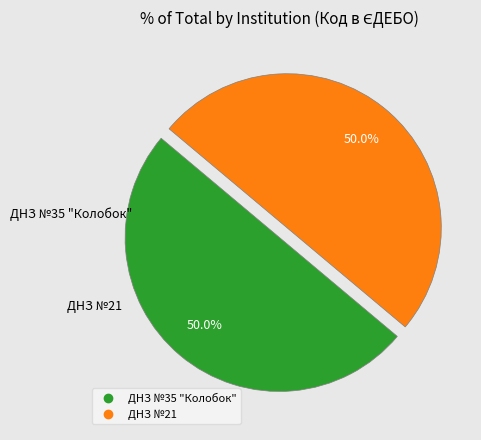

The ДНЗ №35 "Колобок" slice represents 50% of the pie. True or false?

True